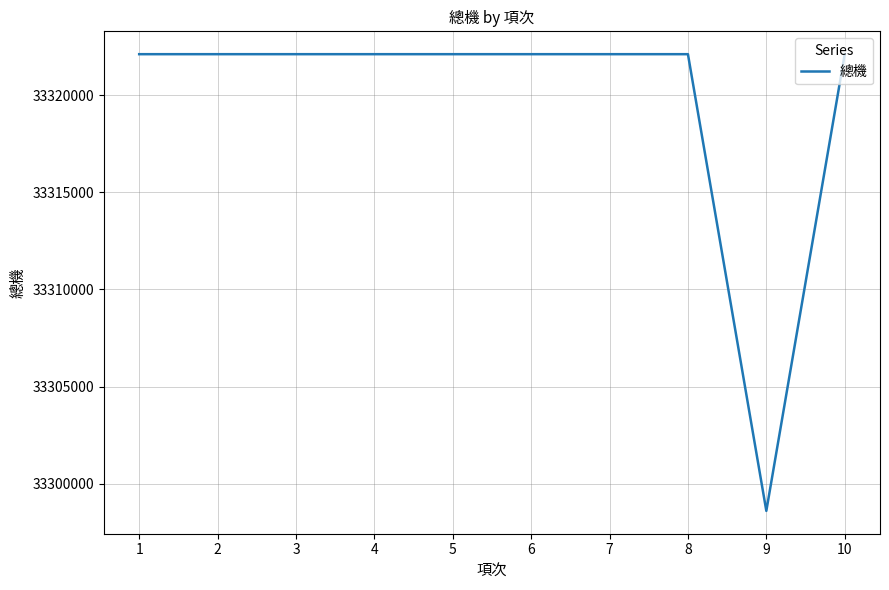

Reading left to right, list all the values displayed in this chart.

1=33322101	2=33322101	3=33322101	4=33322101	5=33322101	6=33322101	7=33322101	8=33322101	9=33298600	10=33322101